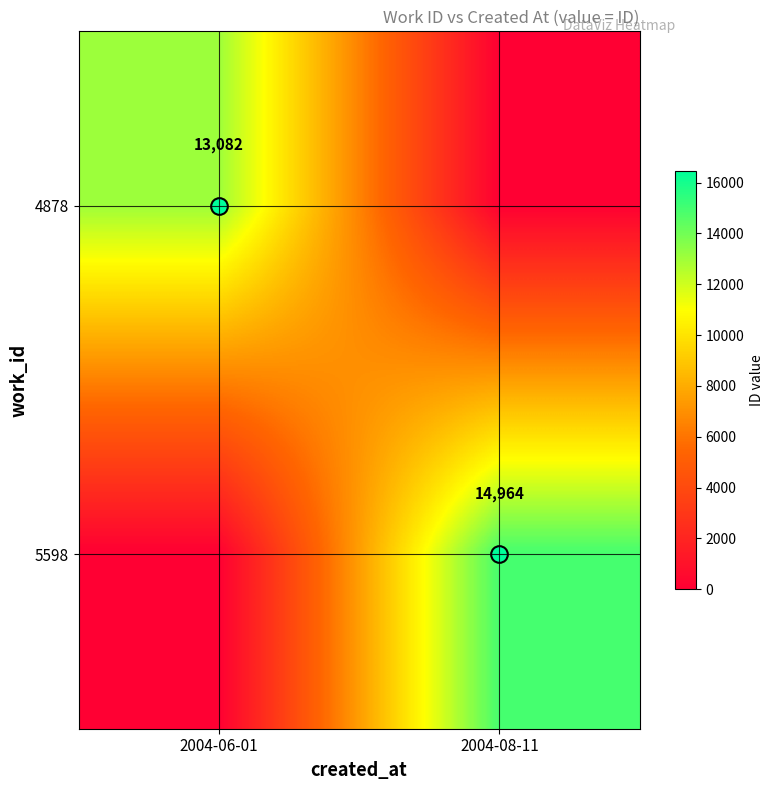

Which series has the largest total across all categories?

5598